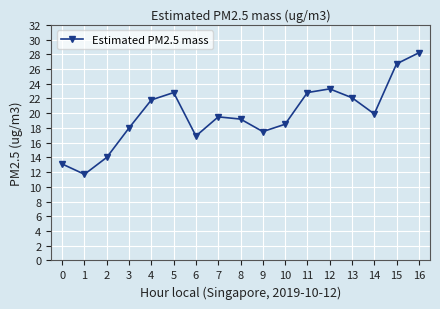

What is the sum of all values?

336.0